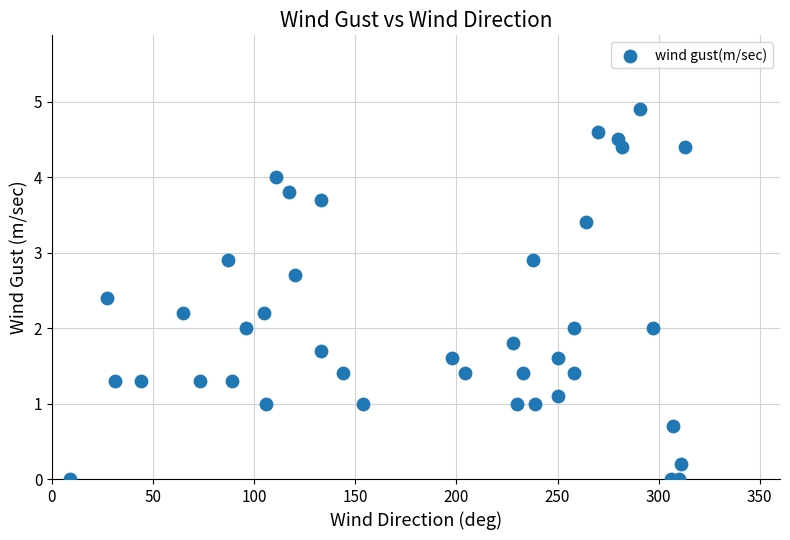

What is the range of Y values (max minus min)?

4.9